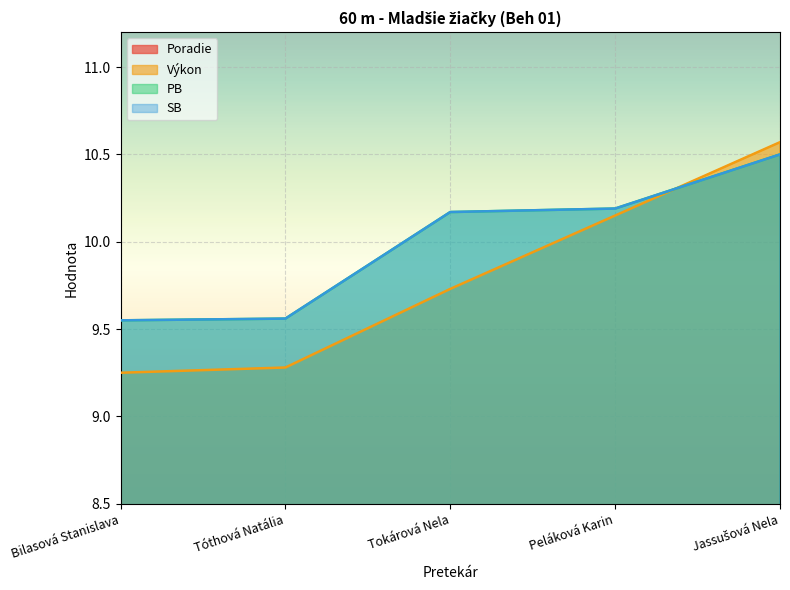

Reading right to left, transcribe all the data shown in this chart.

Poradie: Jassušová Nela=5.0	Peláková Karin=4.0	Tokárová Nela=3.0	Tóthová Natália=2.0	Bilasová Stanislava=1.0
Výkon: Jassušová Nela=10.6	Peláková Karin=10.2	Tokárová Nela=9.7	Tóthová Natália=9.3	Bilasová Stanislava=9.2
PB: Jassušová Nela=10.5	Peláková Karin=10.2	Tokárová Nela=10.2	Tóthová Natália=9.6	Bilasová Stanislava=9.6
SB: Jassušová Nela=10.5	Peláková Karin=10.2	Tokárová Nela=10.2	Tóthová Natália=9.6	Bilasová Stanislava=9.6